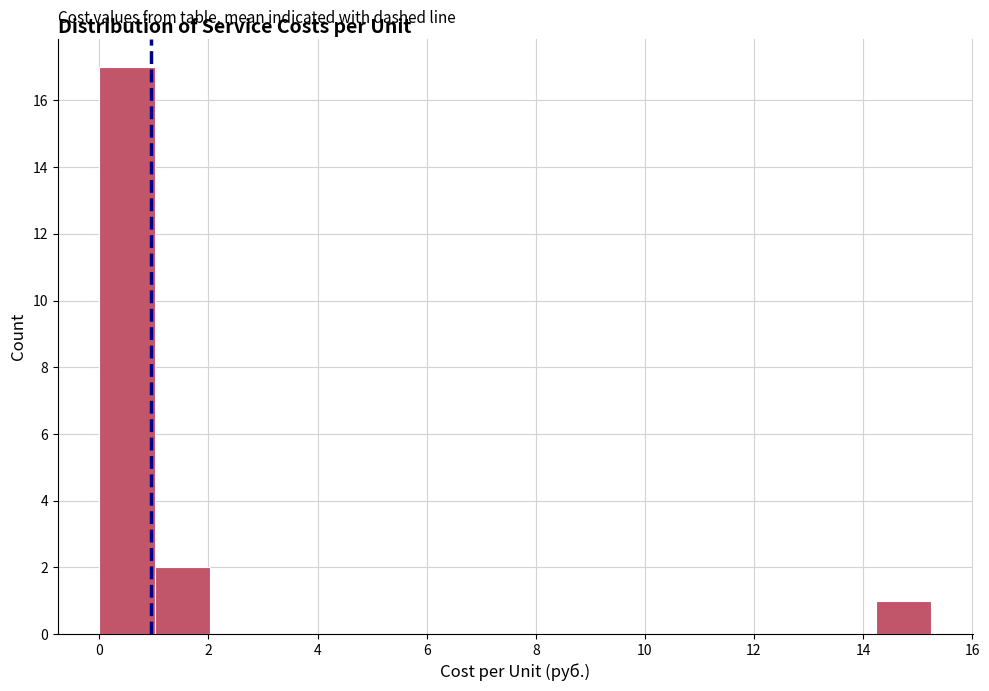

How tall is the bar that spans 0.0 to 1.0 on the x-axis? Neither the bar edges nor the heights are printed on the chart, so give them approximately, as read against the axes.

17